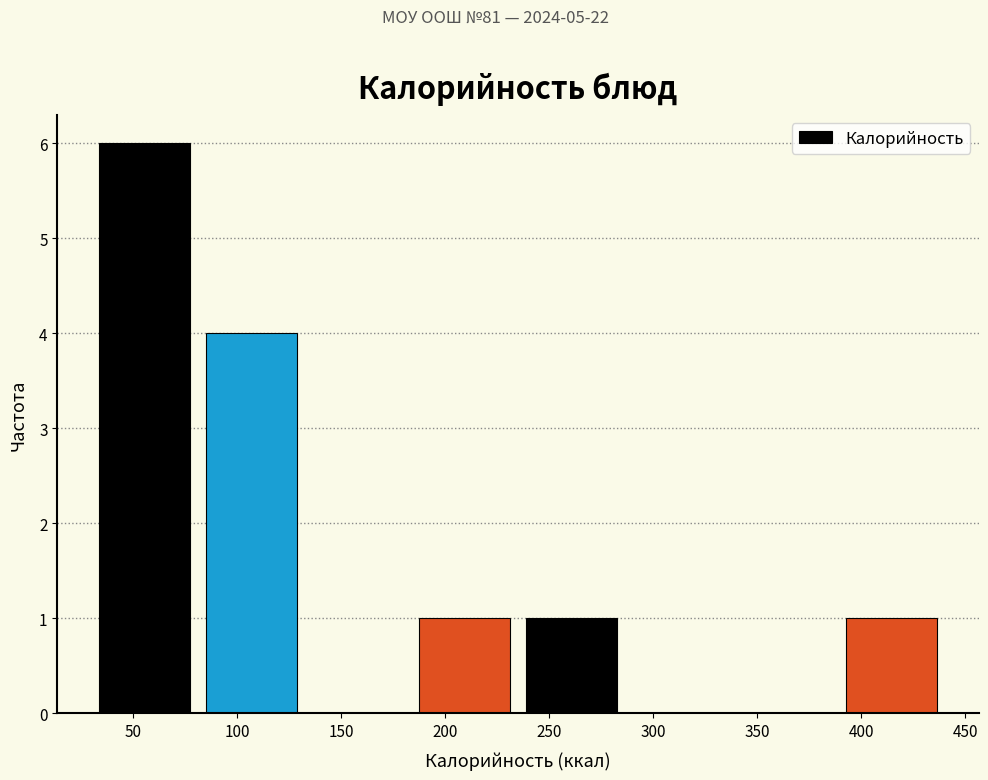

Over which range of the x-axis is the bar tallest?

30 to 80